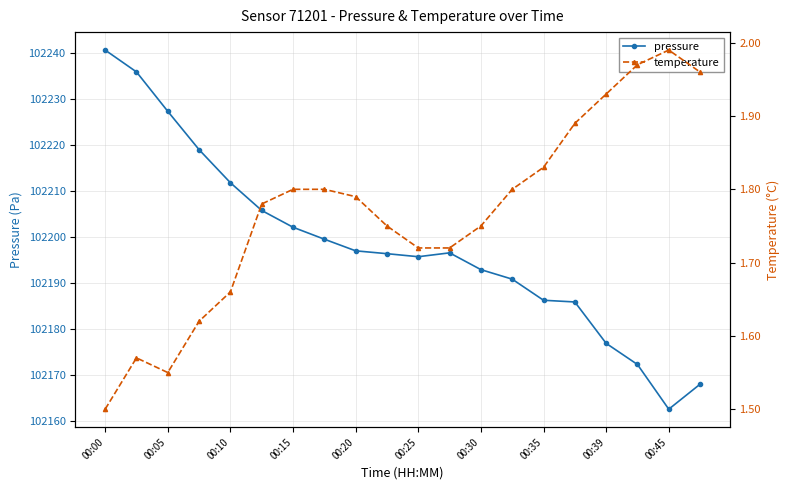

True or false: pressure has more than 0 interior local peaks.

True